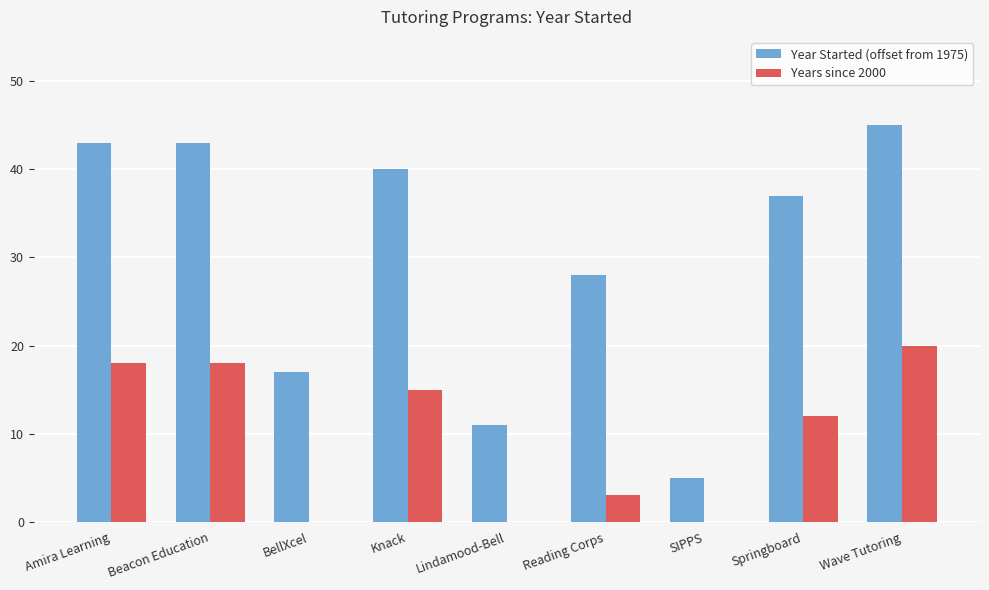

Is the value of Years since 2000 at Knack greater than the value of Year Started (offset from 1975) at Amira Learning?

No